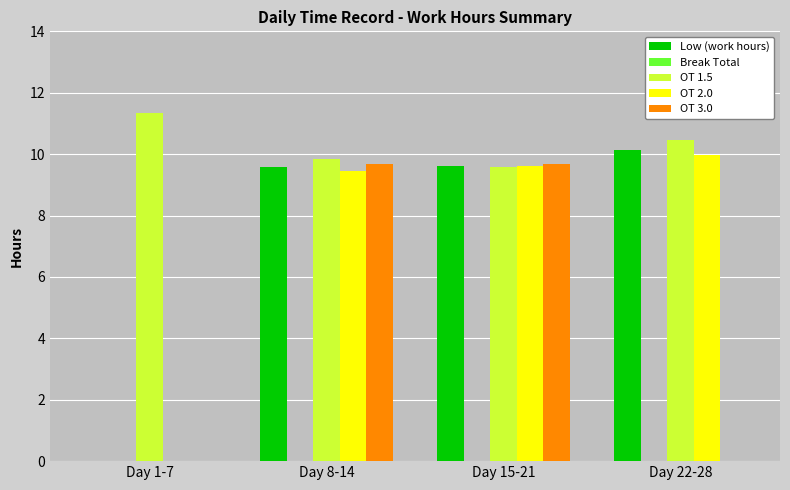

What is the total value across all series at Day 22-28?

30.6